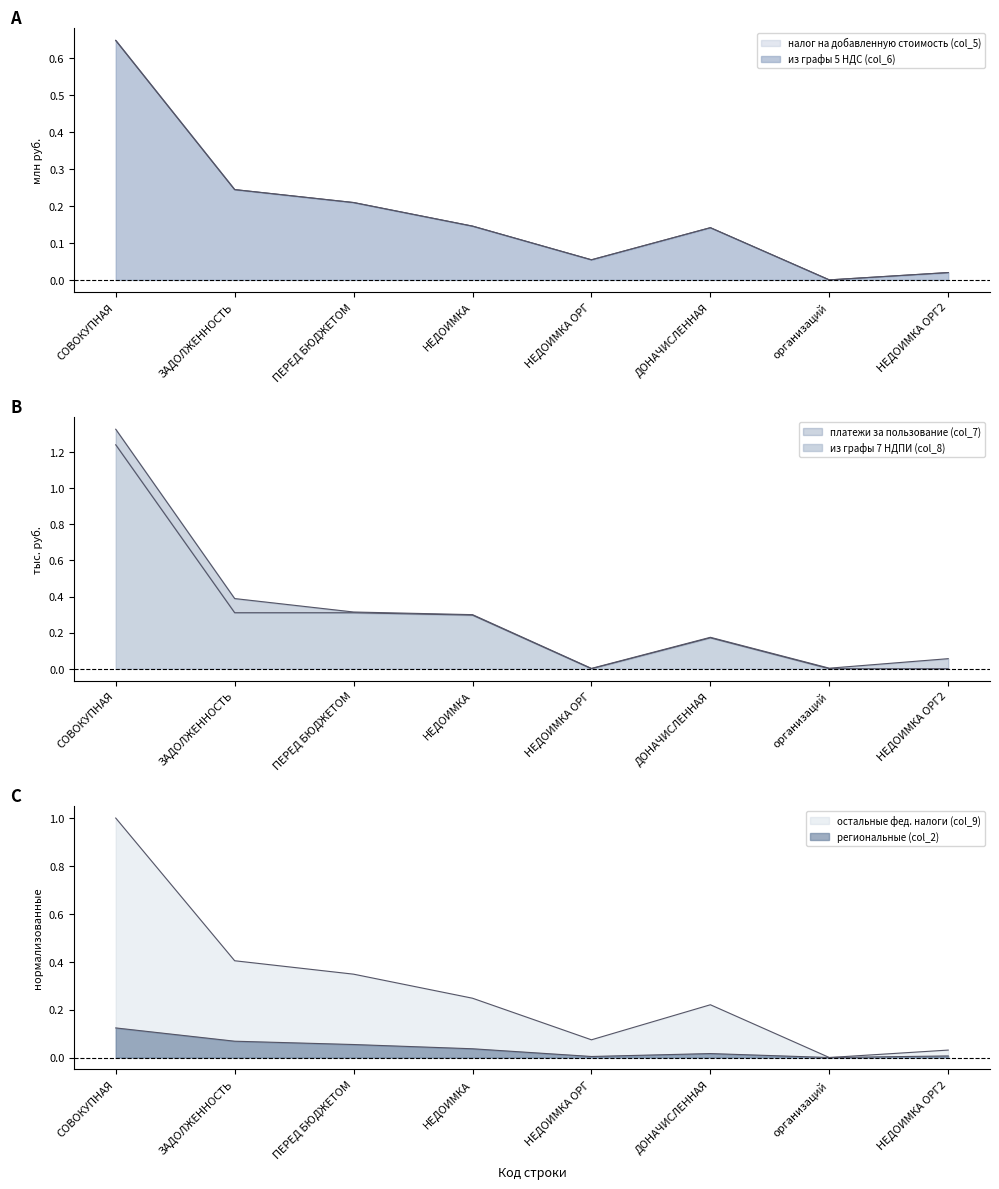

True or false: налог на добавленную стоимость (col_5) has a value of 0.1 at ПЕРЕД БЮДЖЕТОМ.

False